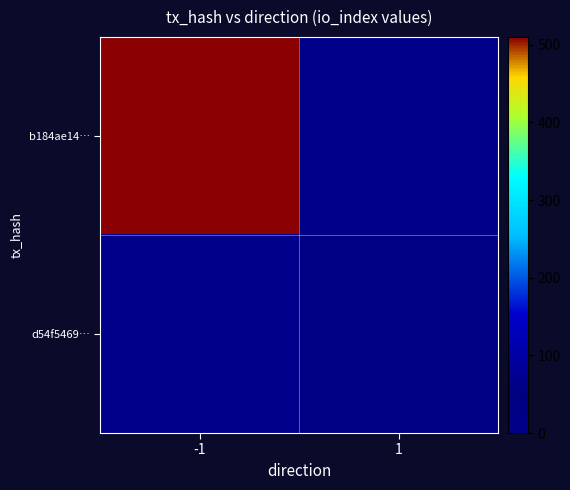

Which series changed the most between -1 and 1?

b184ae14…